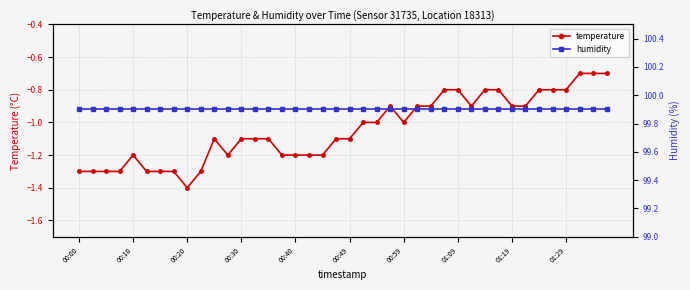

What is the greatest value displayed?

99.9